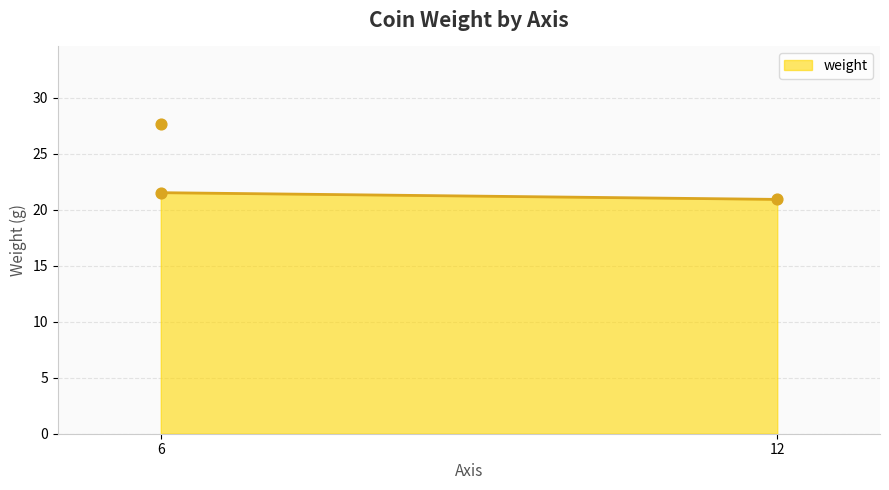

What is the change in value from 12 to 6?

+6.7